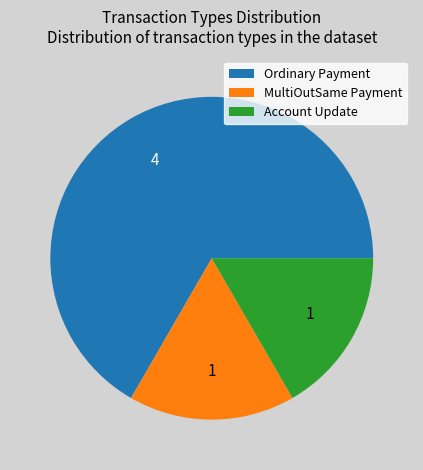

Which slice is the largest?

Ordinary Payment